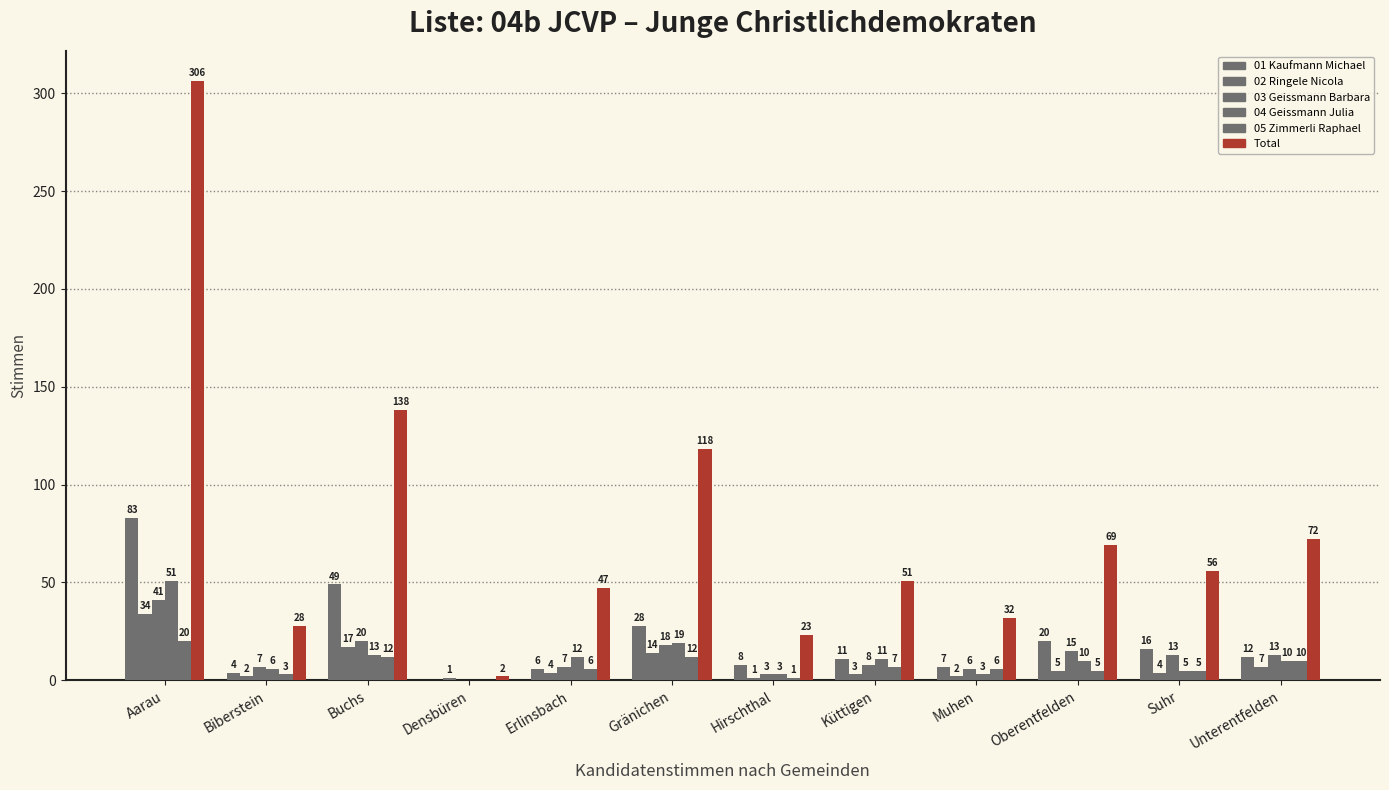

How many data points does each series have?

12